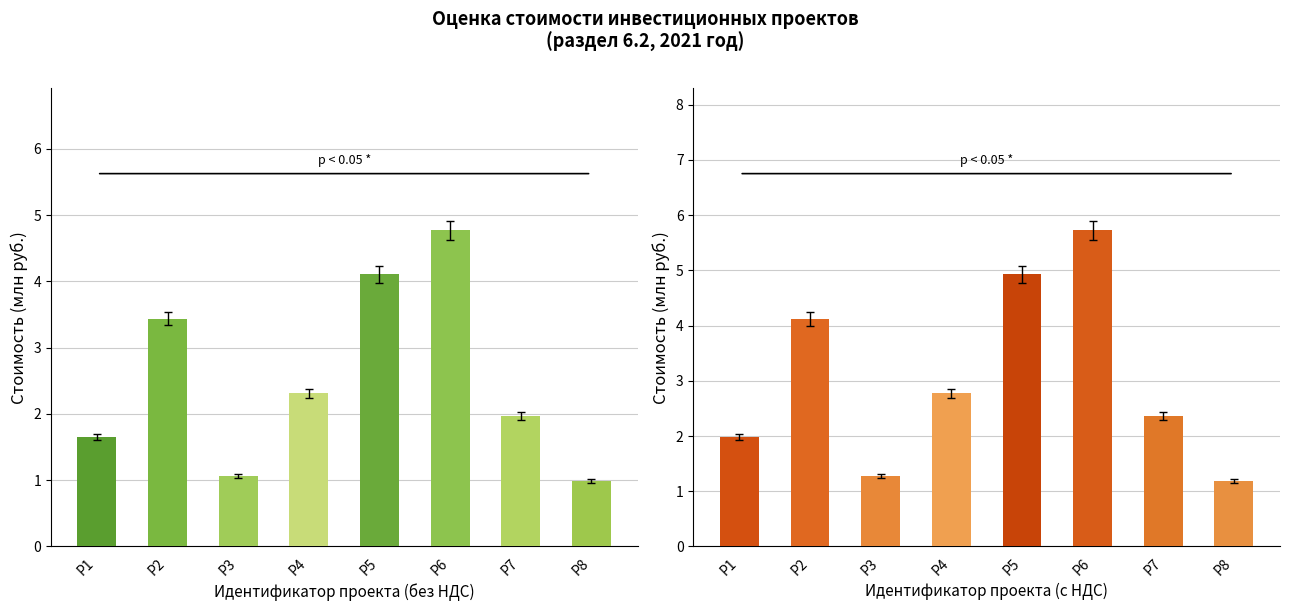

Which category has the highest value in the с НДС series?

Р6